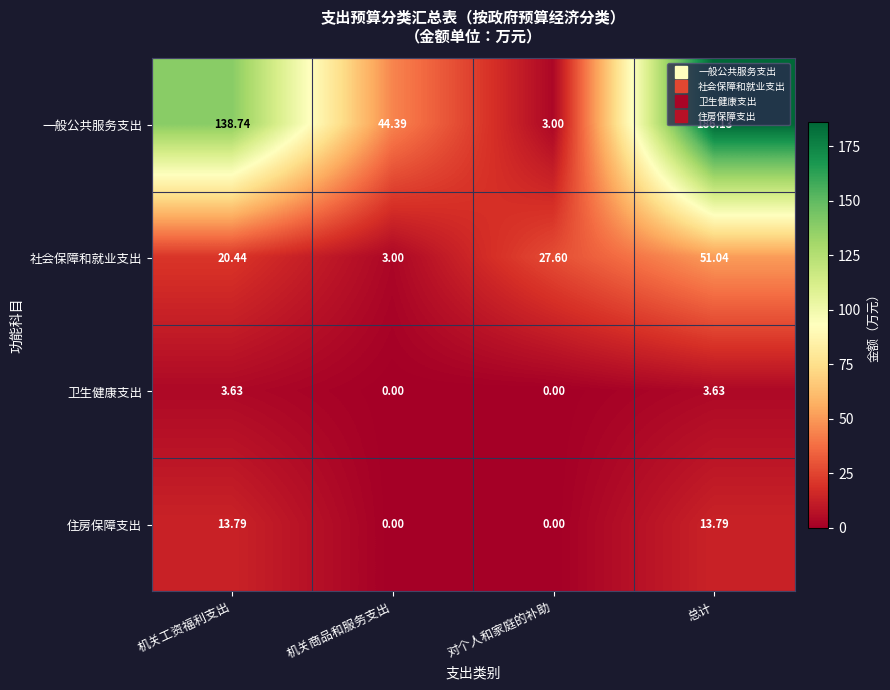

Which series has the largest range (max minus min)?

一般公共服务支出